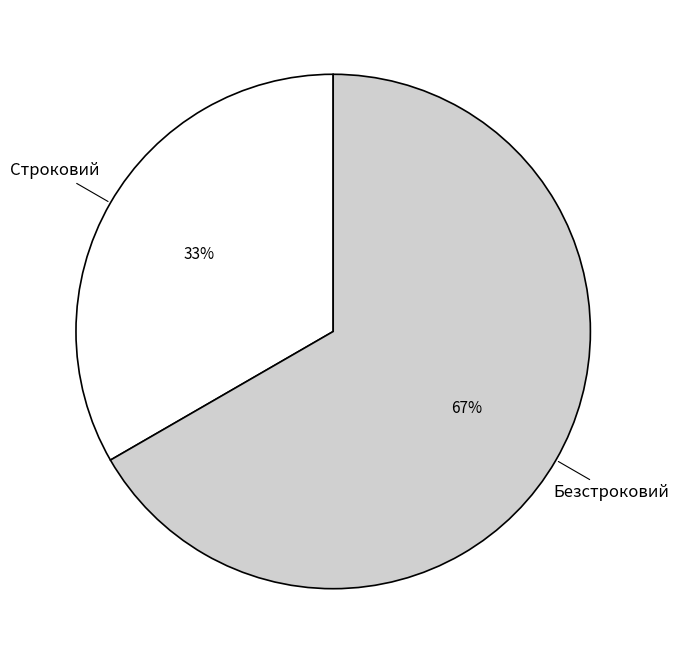

The Строковий slice represents 33% of the pie. True or false?

True